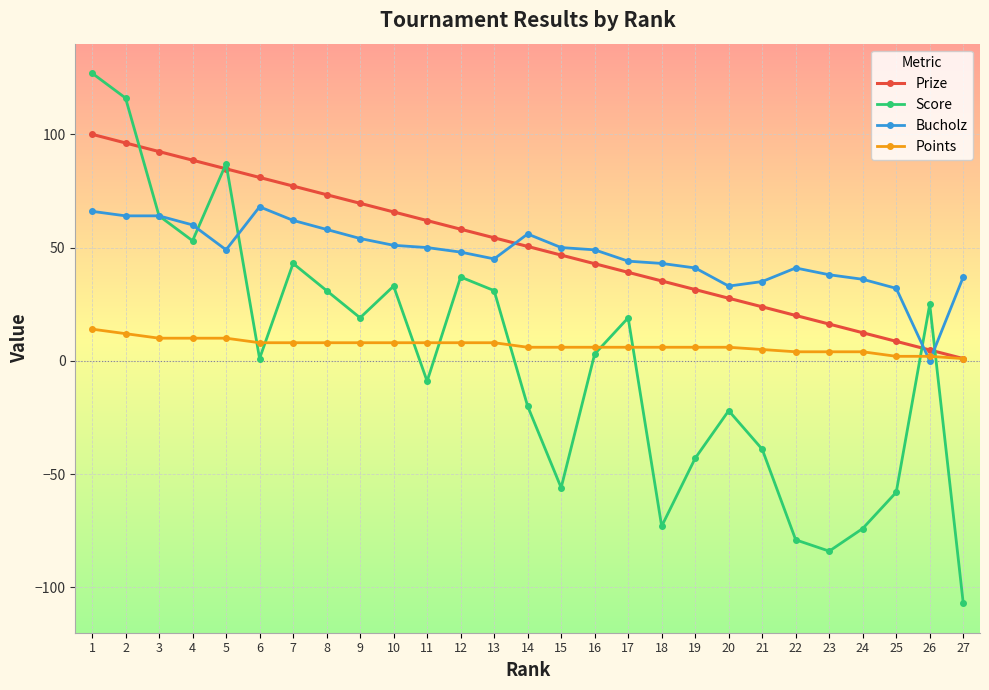

How many lines are shown in the chart?

4